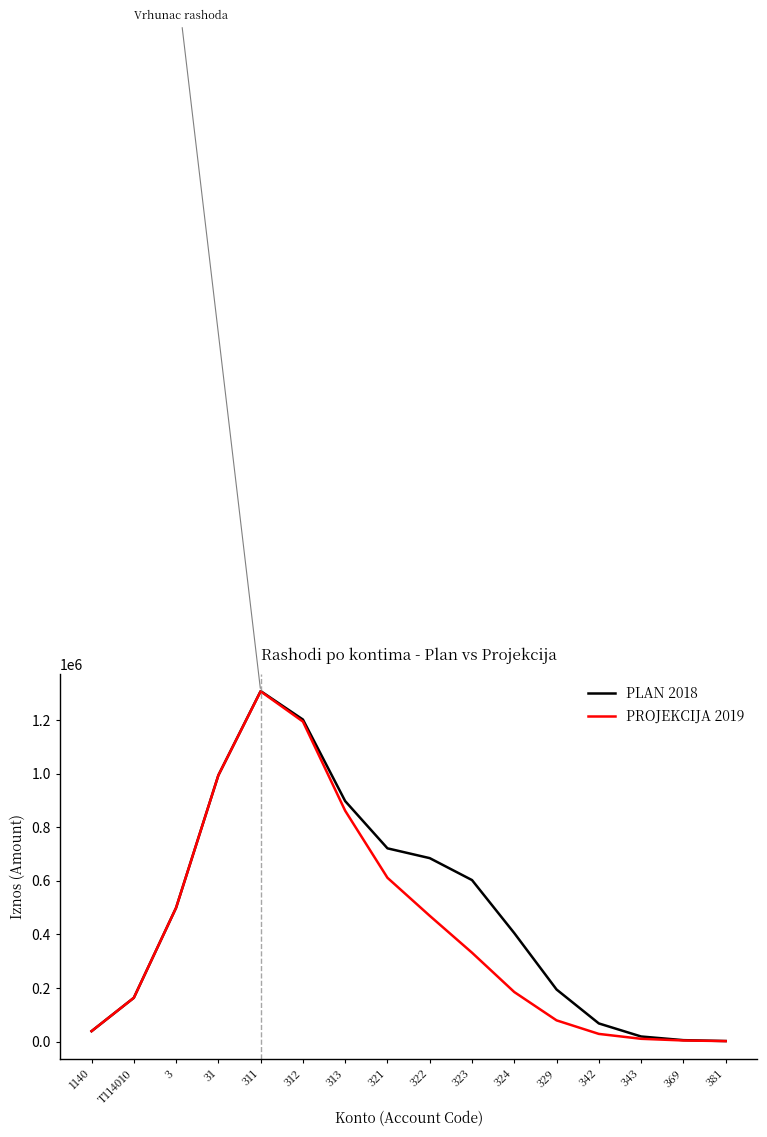

The value of PLAN 2018 at 323 is 603019.6. True or false?

True